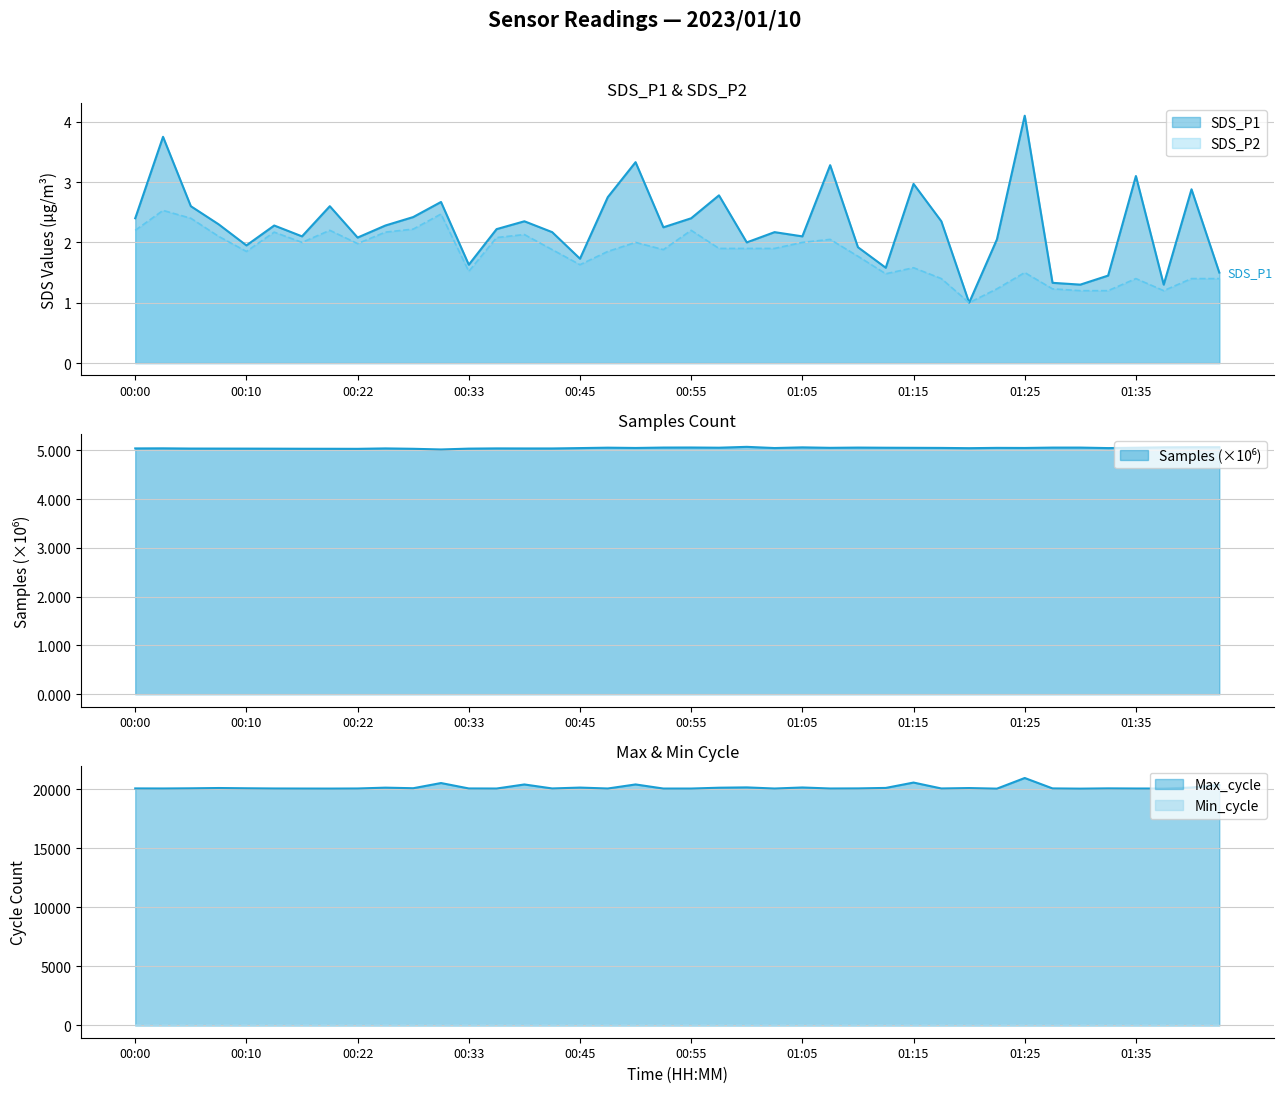

What is the minimum value shown in the chart?

1.0